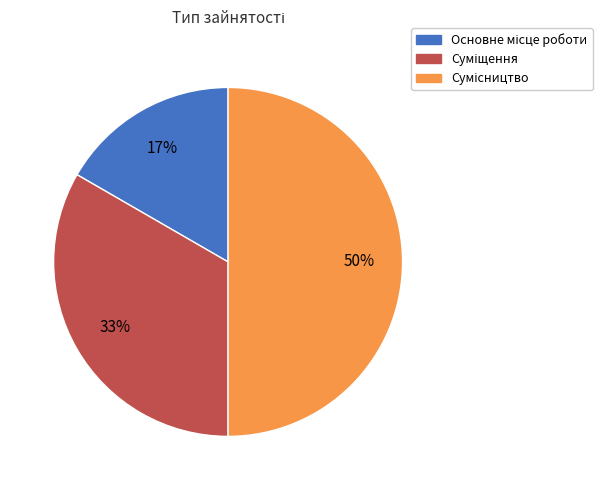

To the nearest percent, what is the difference between the largest and smallest slice percentages?

33%